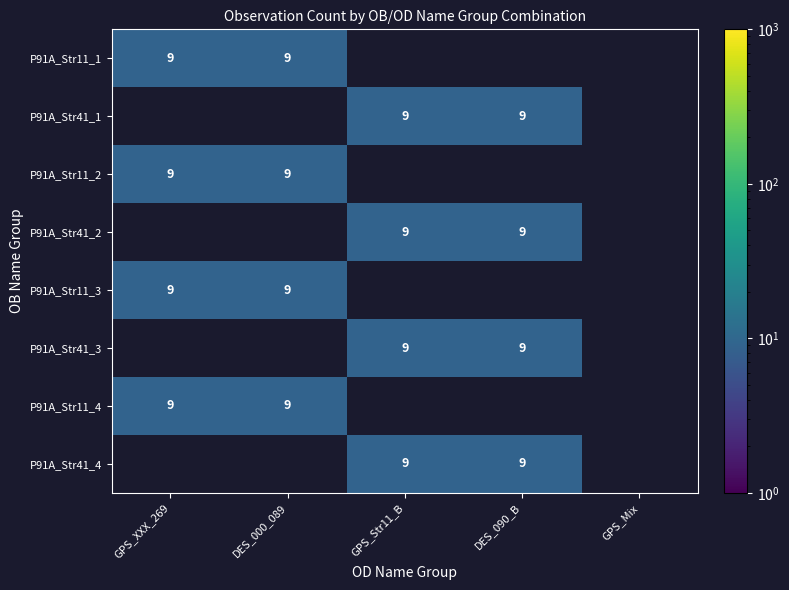

Which has a higher value, 14 or 0?

14